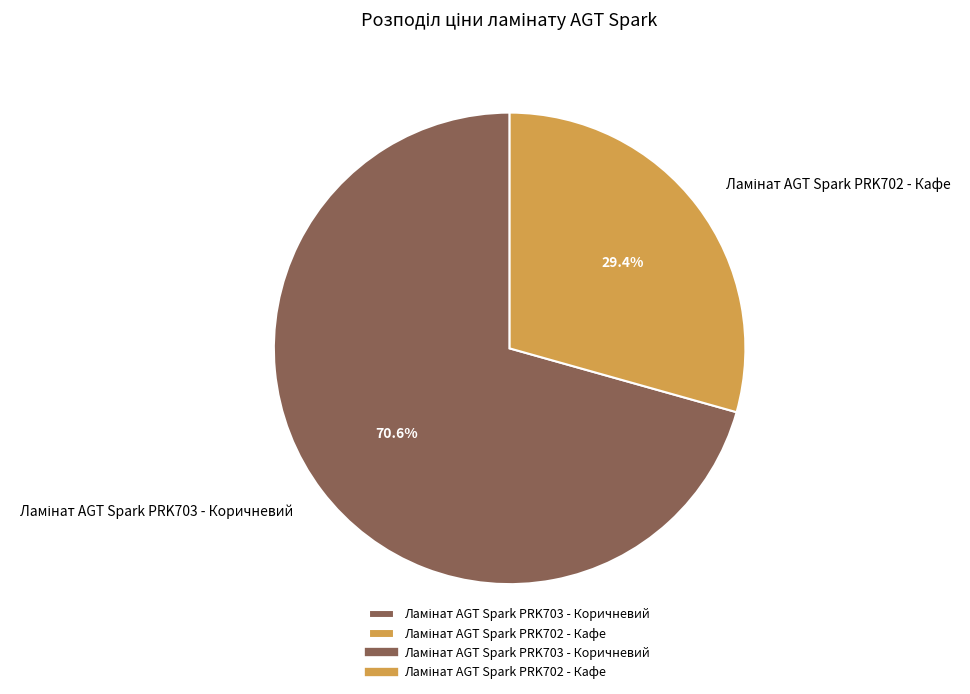

To the nearest percent, what is the difference between the largest and smallest slice percentages?

41%